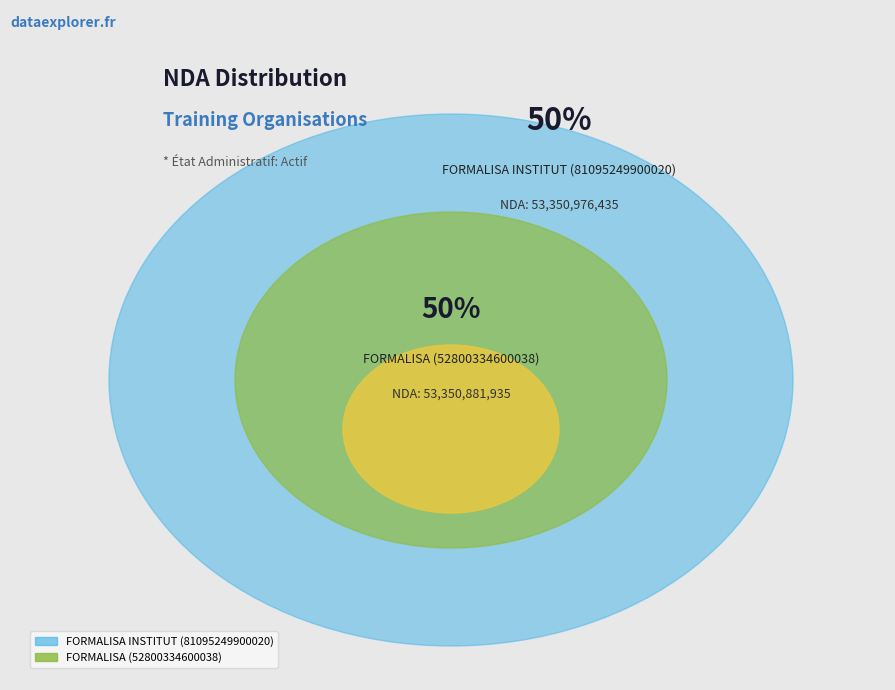

Does FORMALISA INSTITUT (81095249900020) represent more than half of the total?

Yes